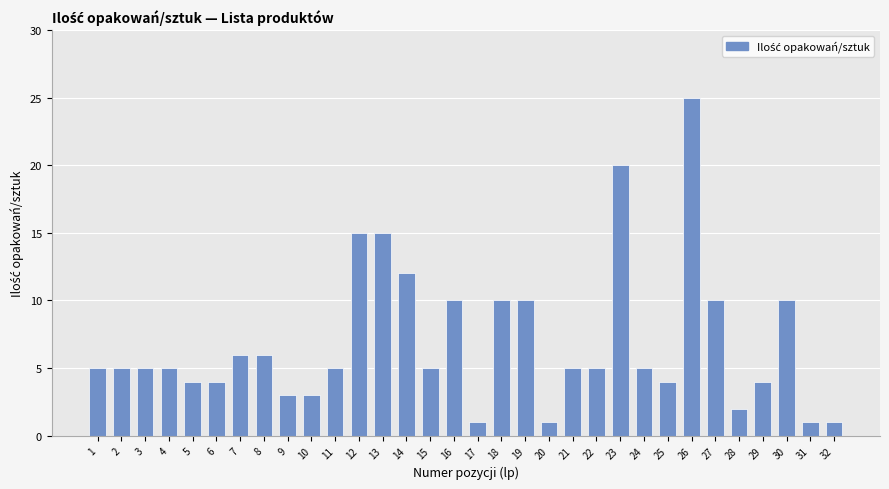

What is the sum of the values at 30 and 26?

35